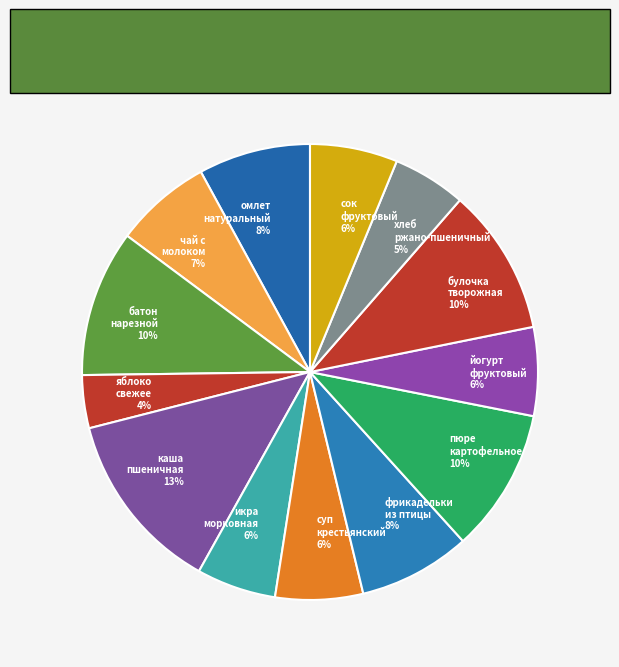

The сок фруктовый 6% slice represents 6% of the pie. True or false?

True